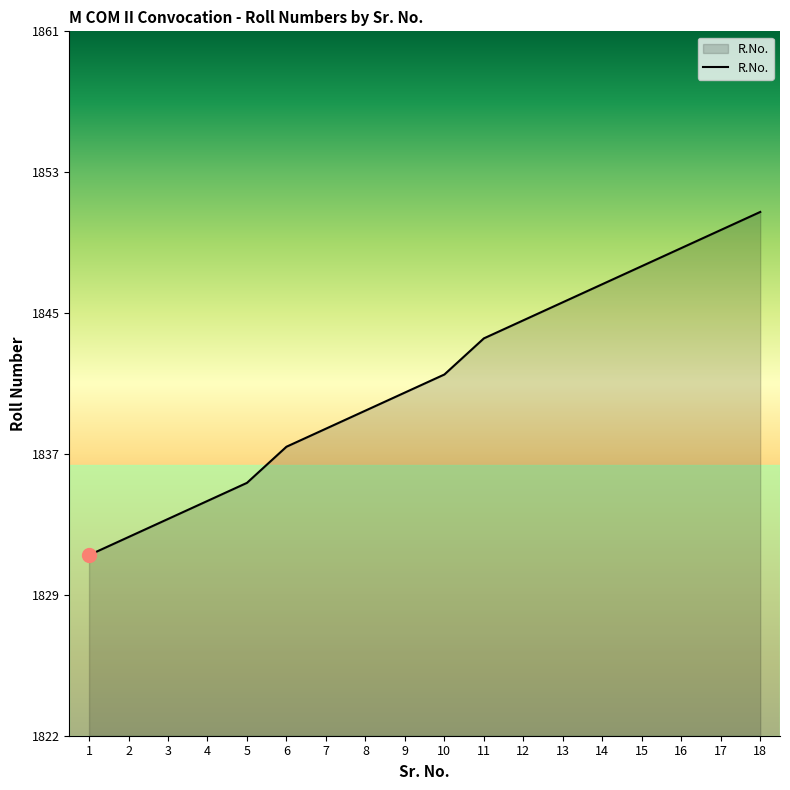

Is this an area chart (filled region under the line)?

Yes